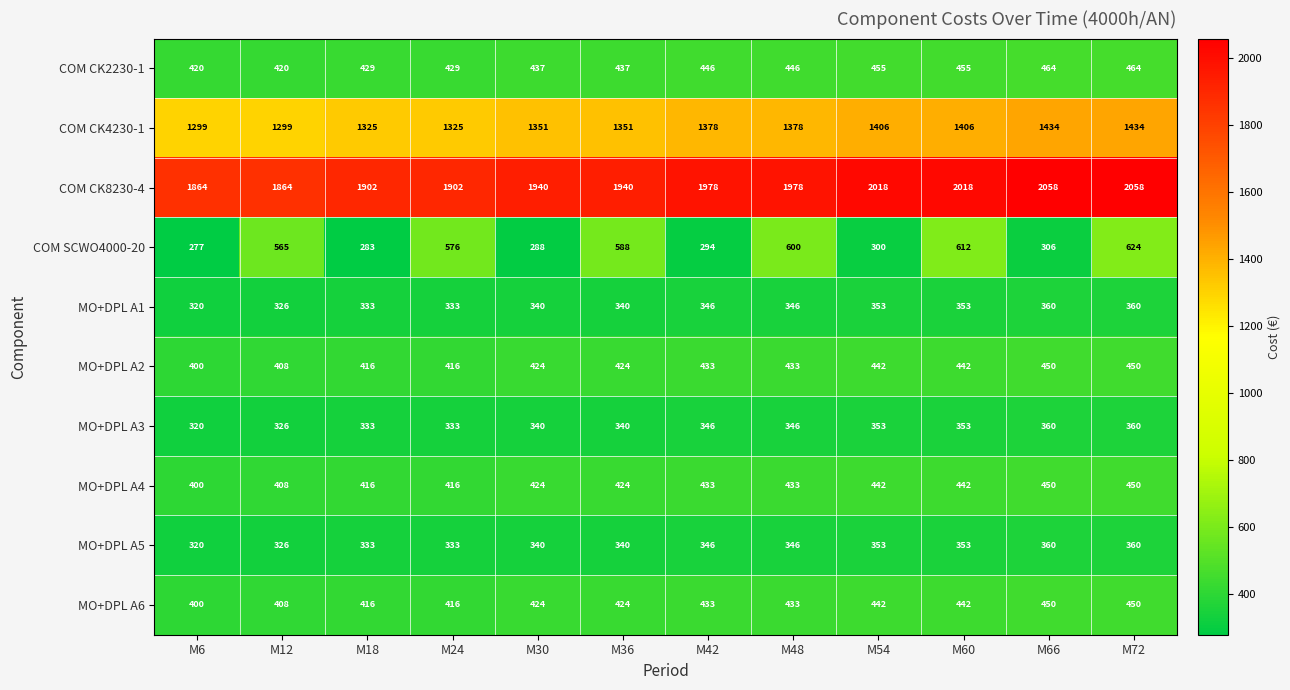

At which category is the sum across all series the highest?

M72